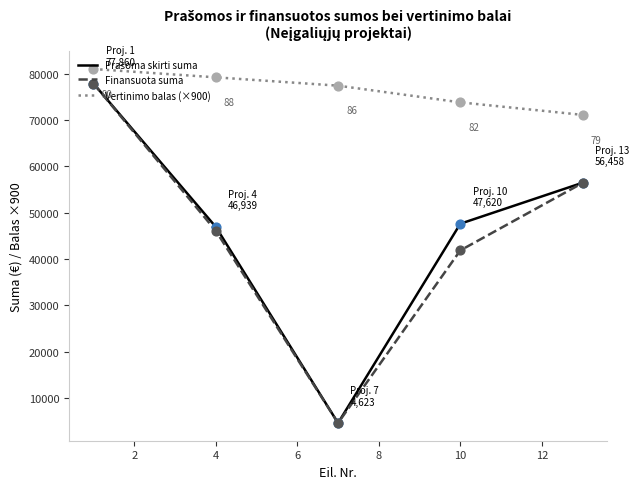

True or false: Finansuota suma and Vertinimo balas (×900) intersect in this chart.

False